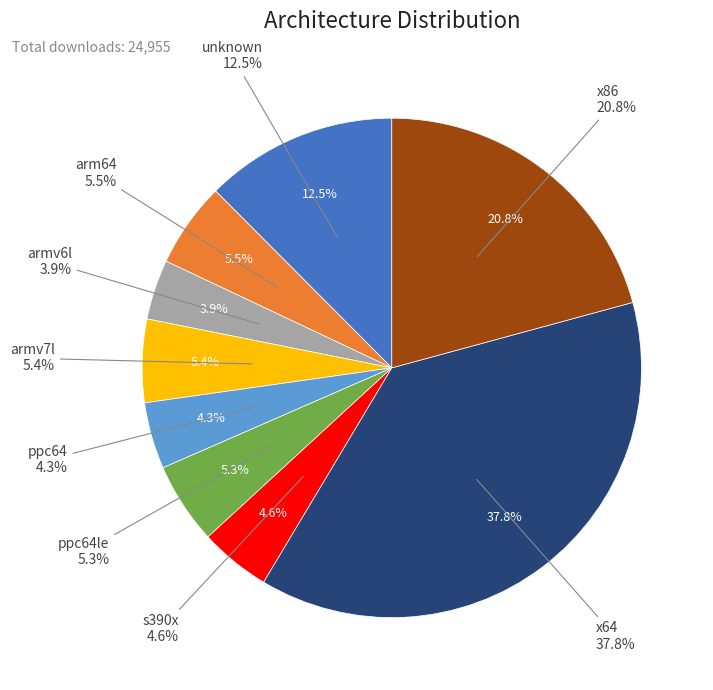

Combined, what portion of the pie is s390x and x64?

42.4%